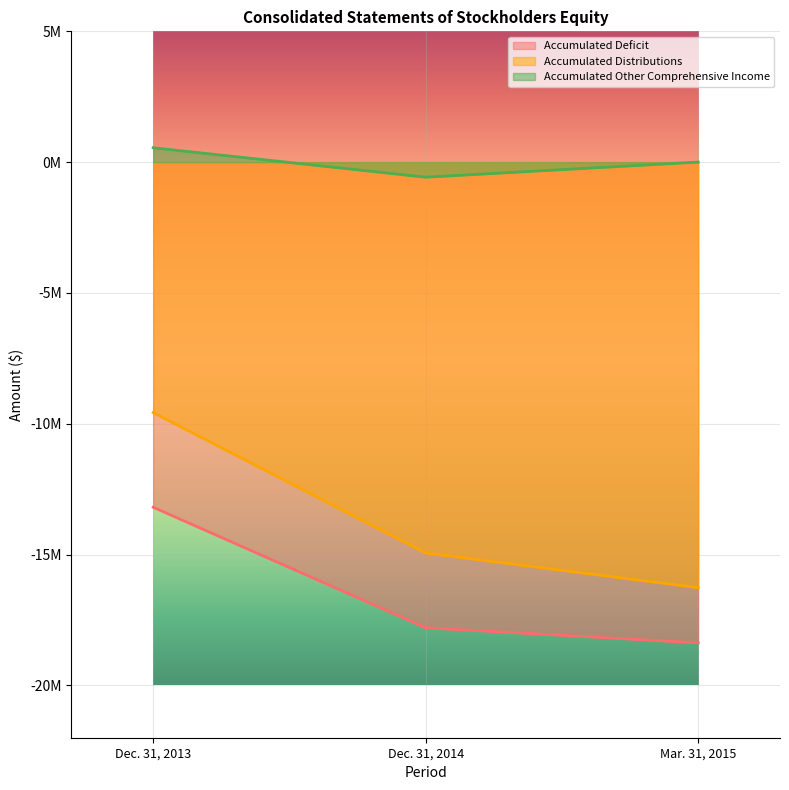

Reading left to right, extract all data points from this chart.

Accumulated Deficit: -13191862	-17796900	-18373505
Accumulated Distributions: -9572863	-14940106	-16263535
Accumulated Other Comprehensive Income: 550003	-574554	3731